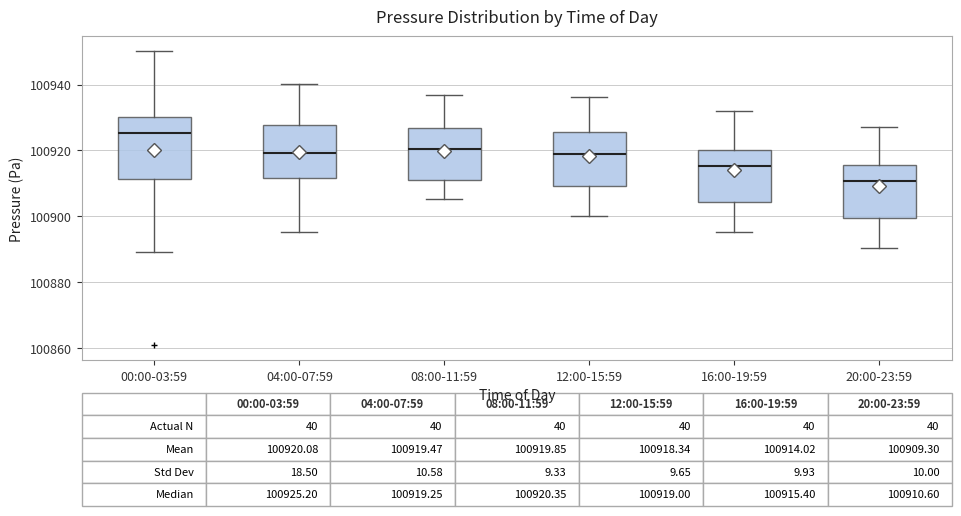

Which box is the tallest, from its lower edge to its upper edge?

00:00-03:59